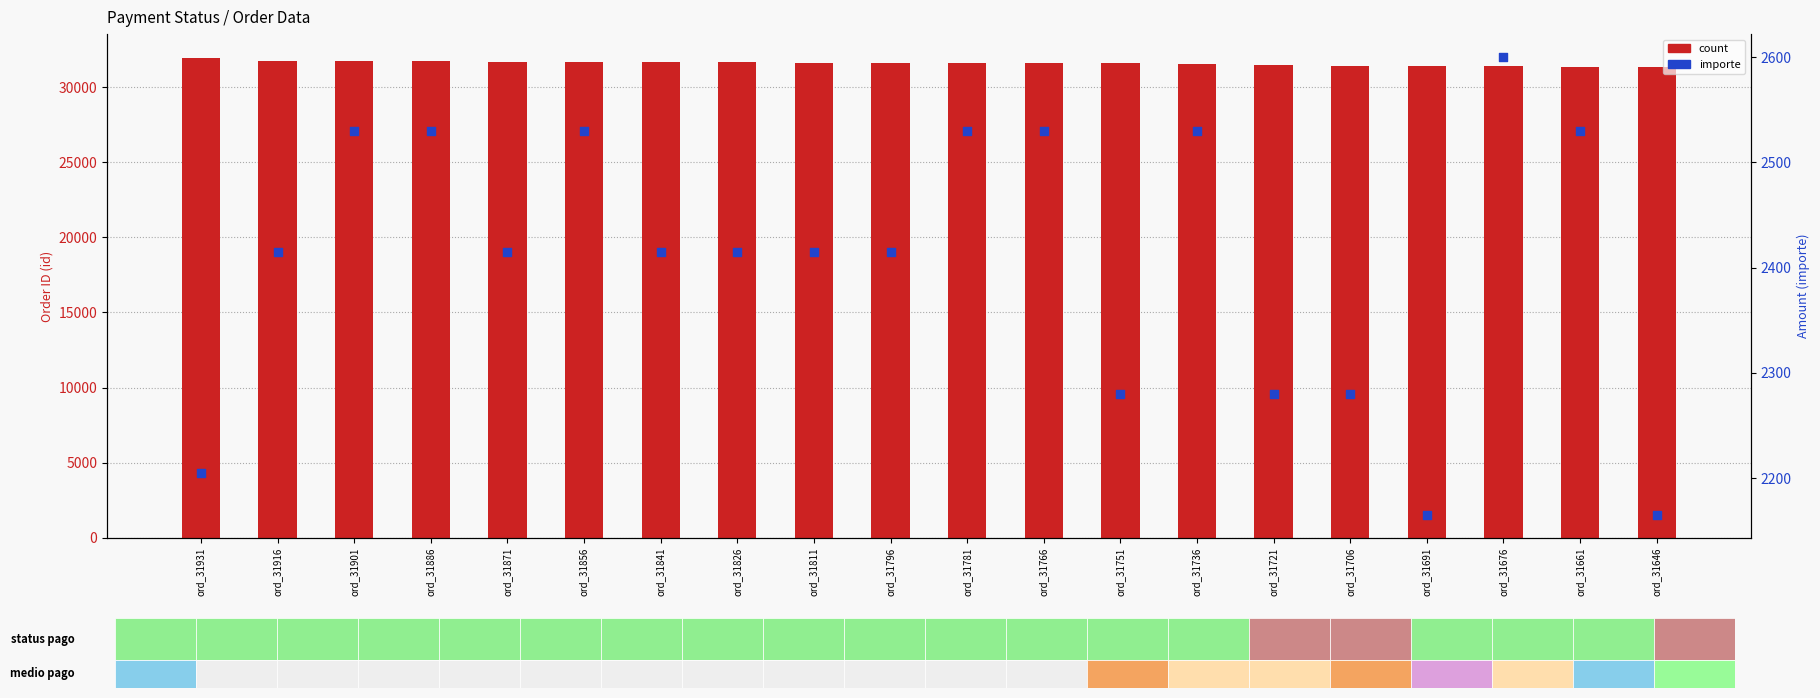

Which series has the largest total across all categories?

count